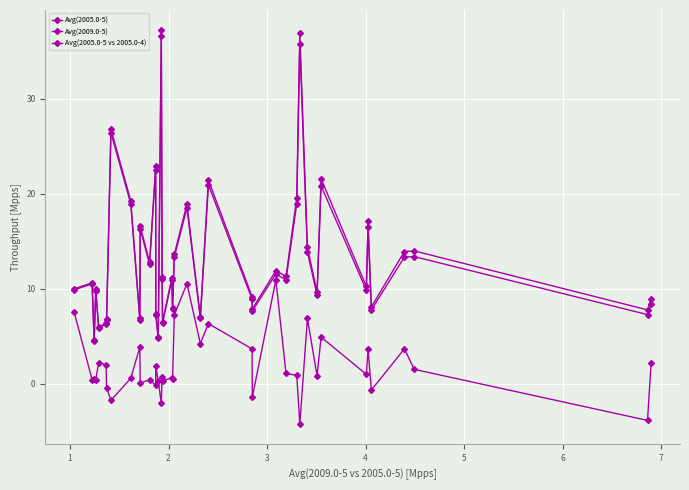

Which series has the largest total across all categories?

Avg(2009.0-5)